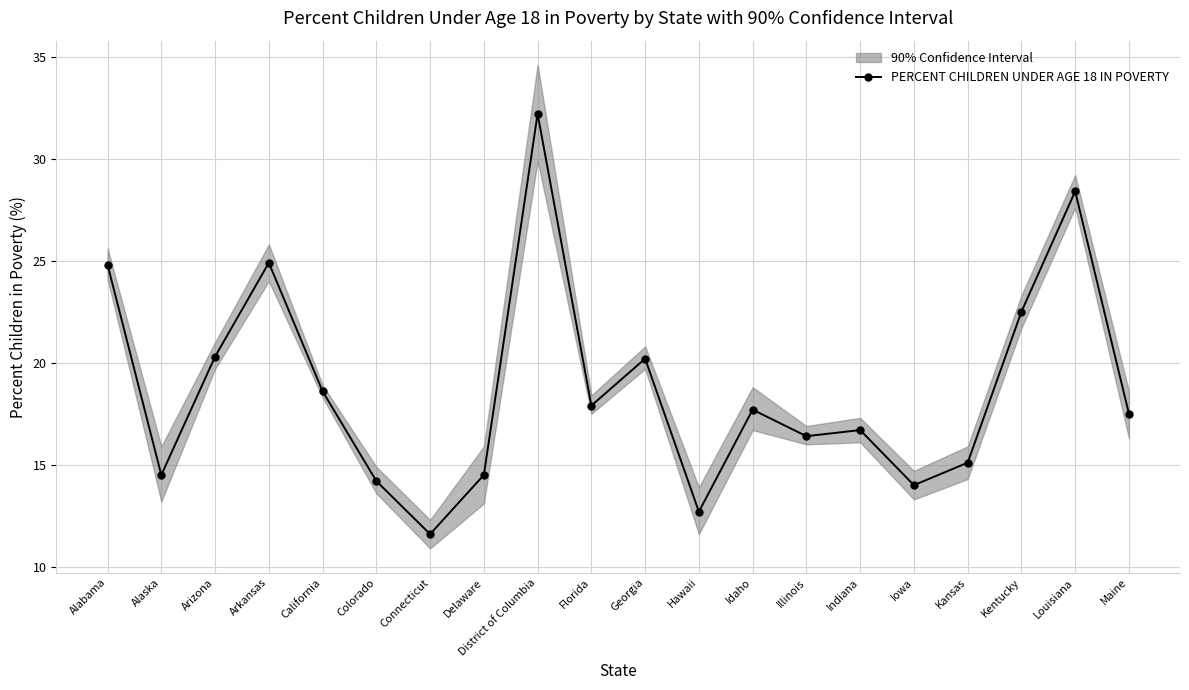

What is the change in value from Connecticut to Illinois?

+4.8